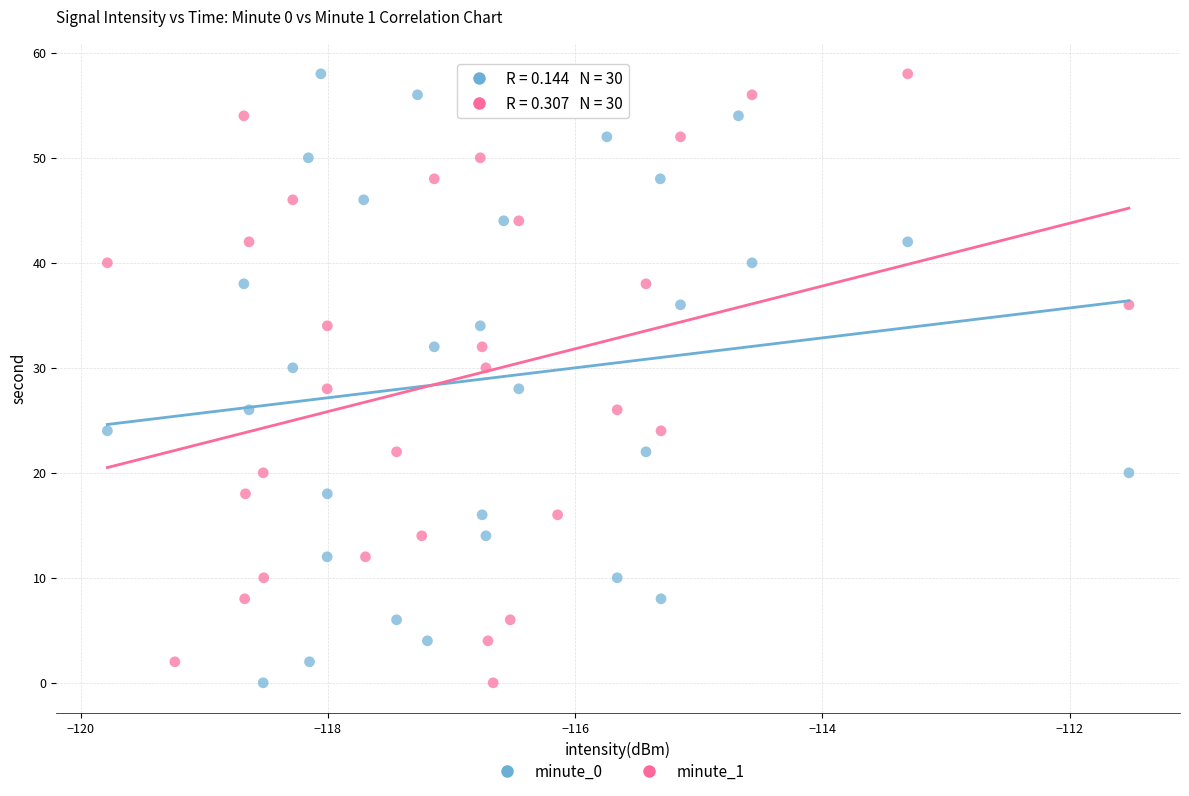

What are all the series names shown in the legend?

minute_0, minute_1